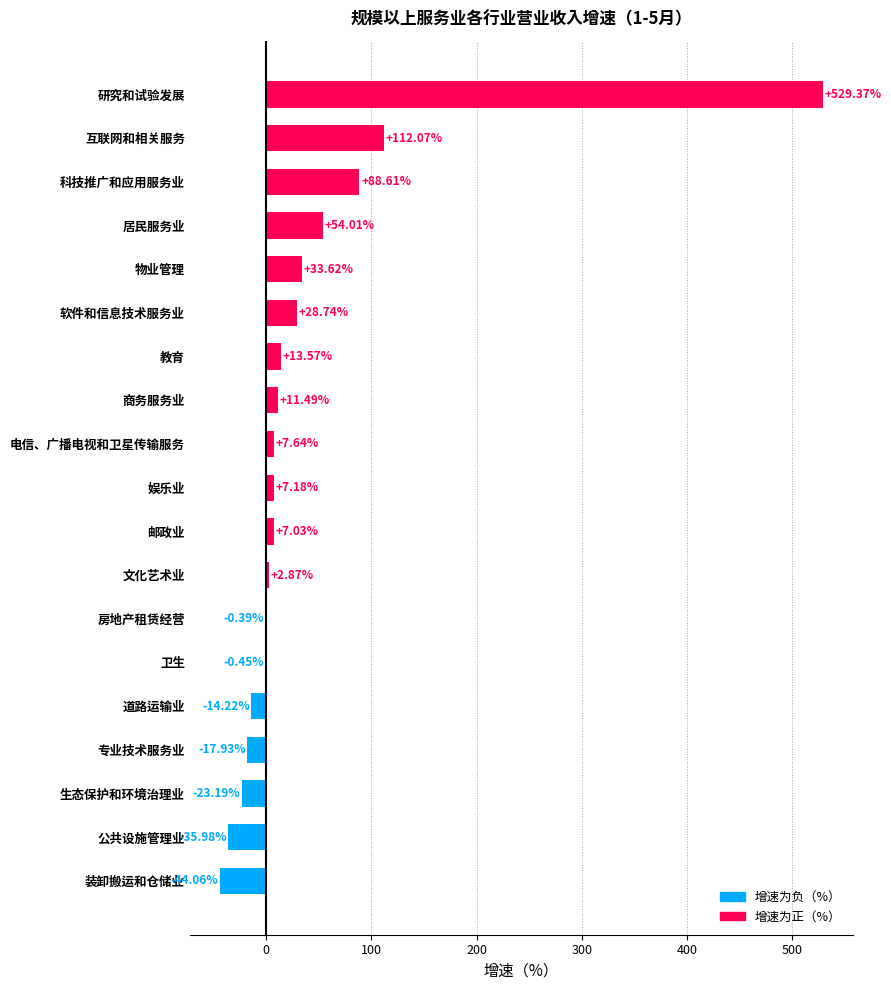

What is the sum of the values at 道路运输业 and 物业管理?

19.4